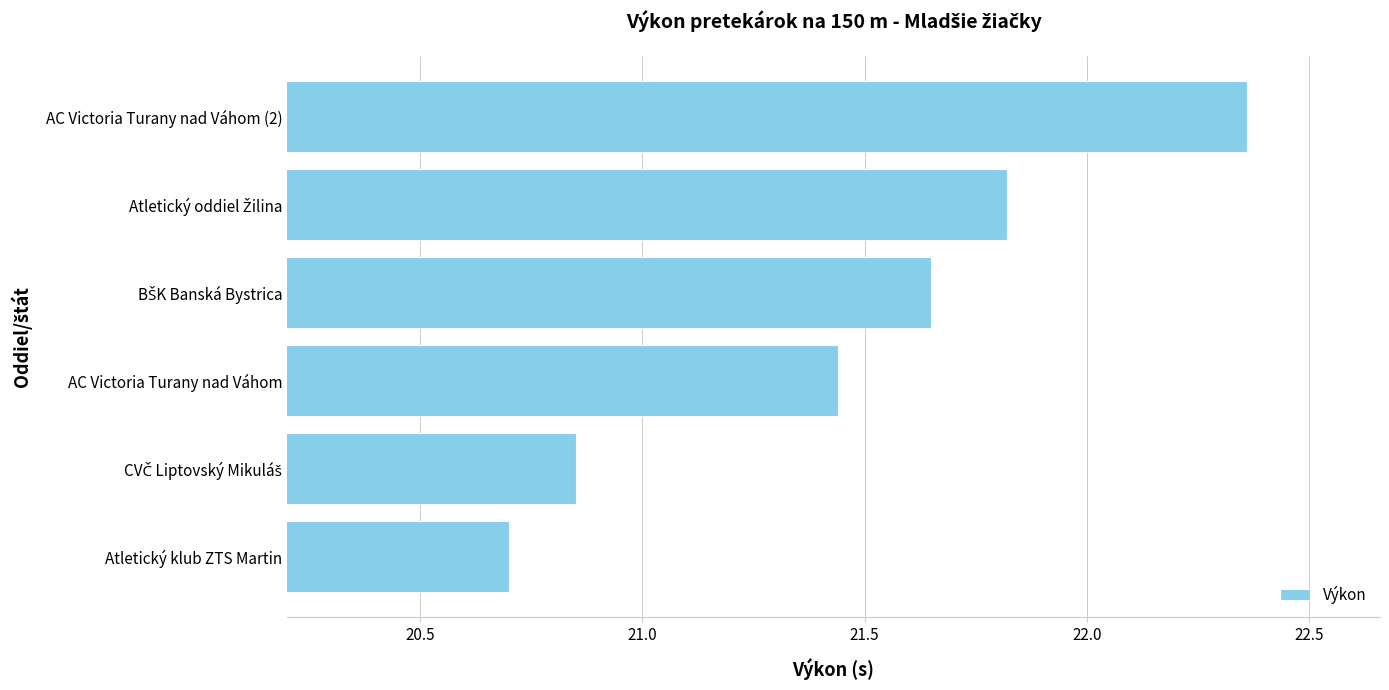

The value at AC Victoria Turany nad Váhom is 30.9. True or false?

False